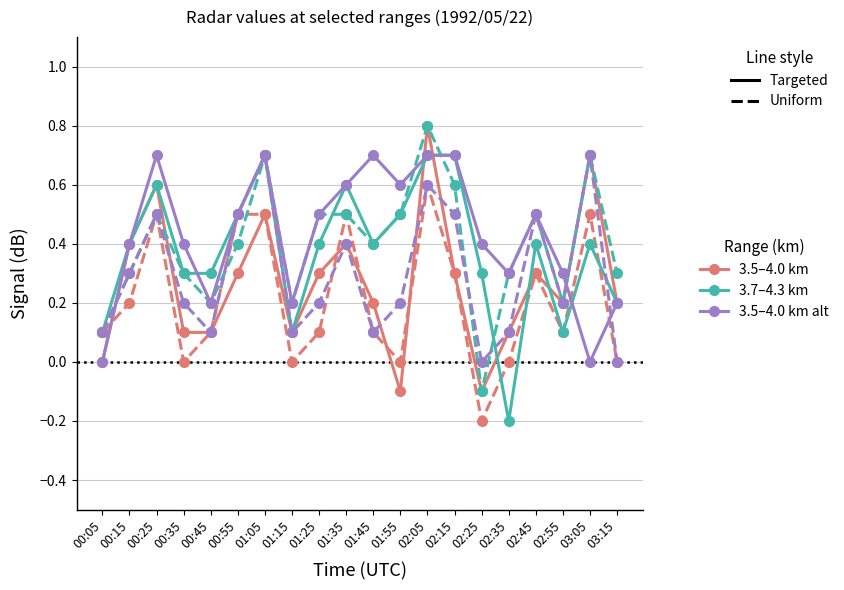

What is the total value across all series at 01:35?

3.0